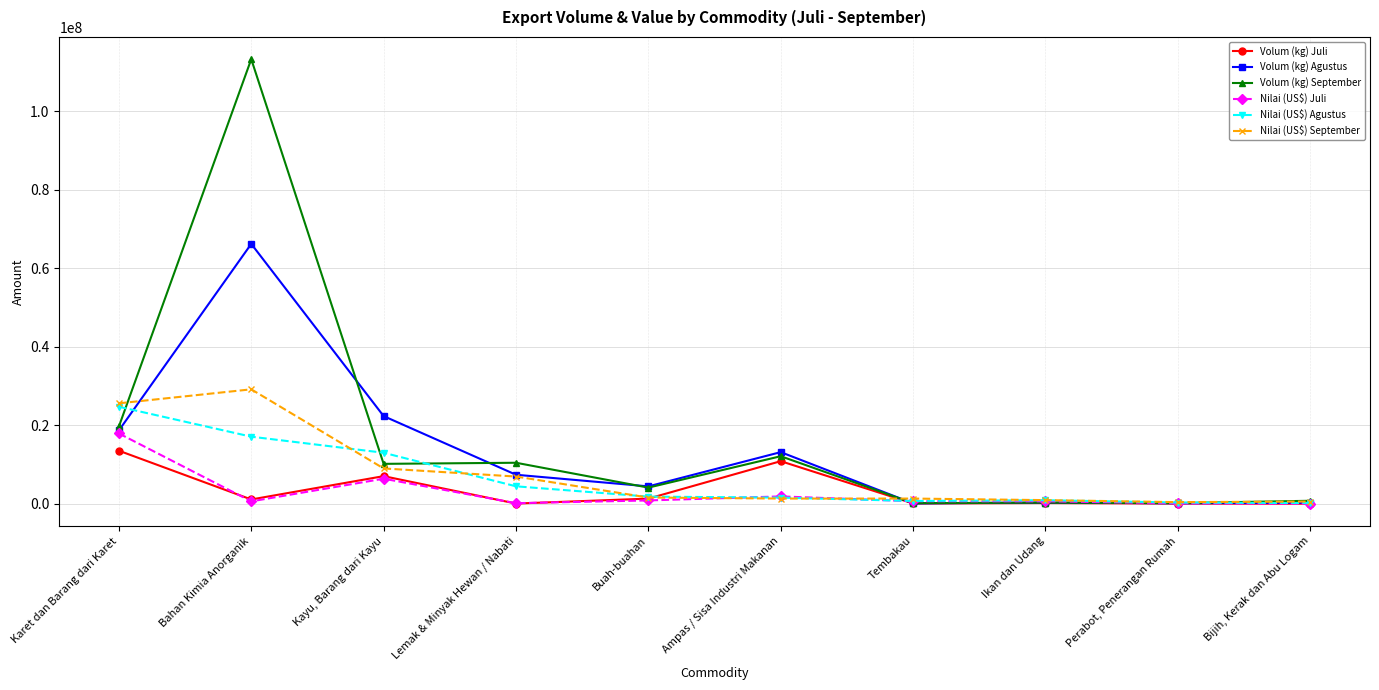

True or false: Volum (kg) September has a value of 35591684 at Bahan Kimia Anorganik.

False